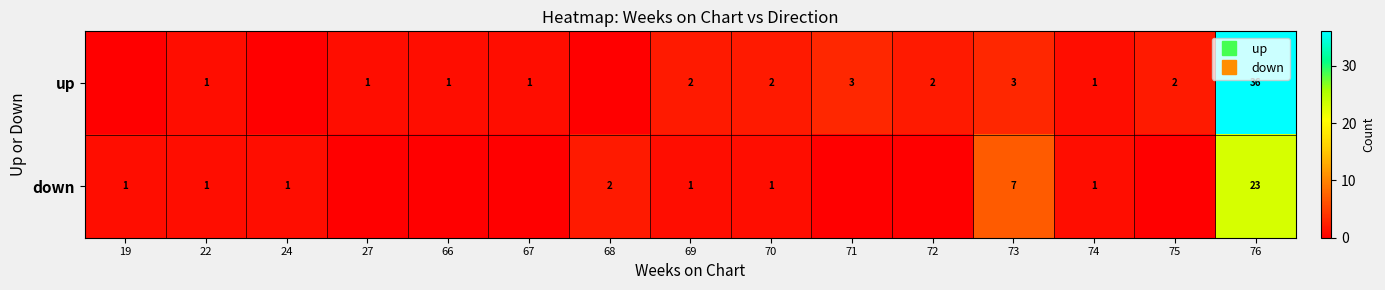

What is the total value across all series at 69?

3